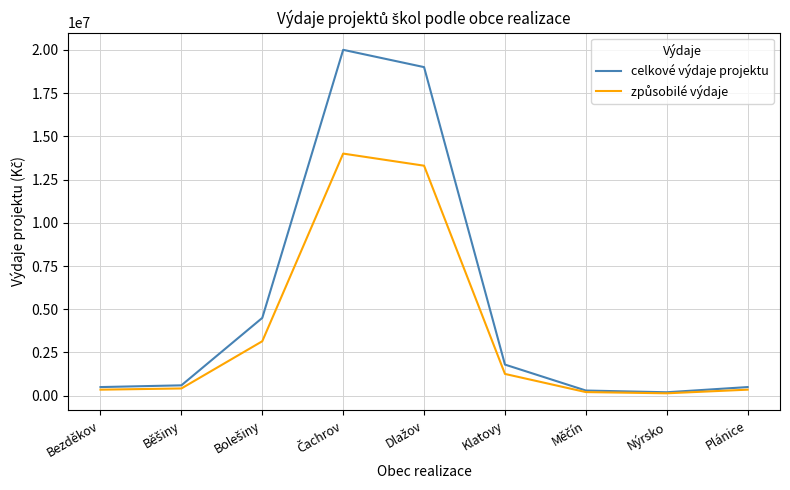

True or false: celkové výdaje projektu has a value of 500000 at Plánice.

True